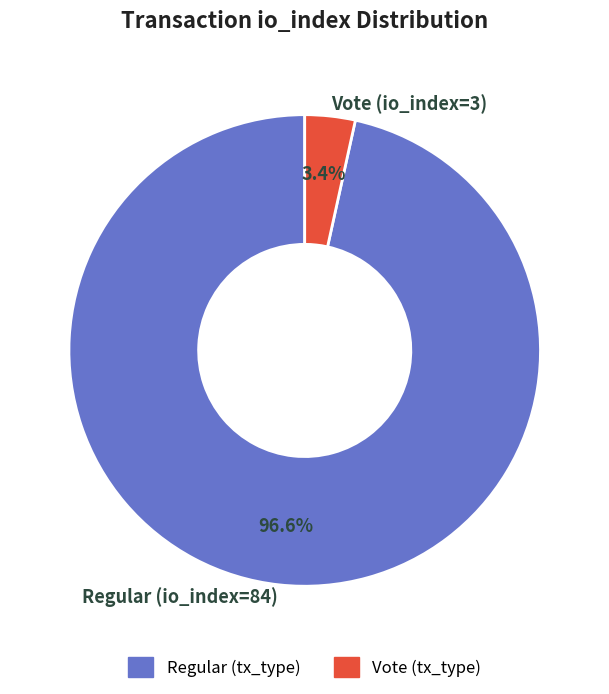

To the nearest percent, what percentage of the pie is Regular (io_index=84)?

97%